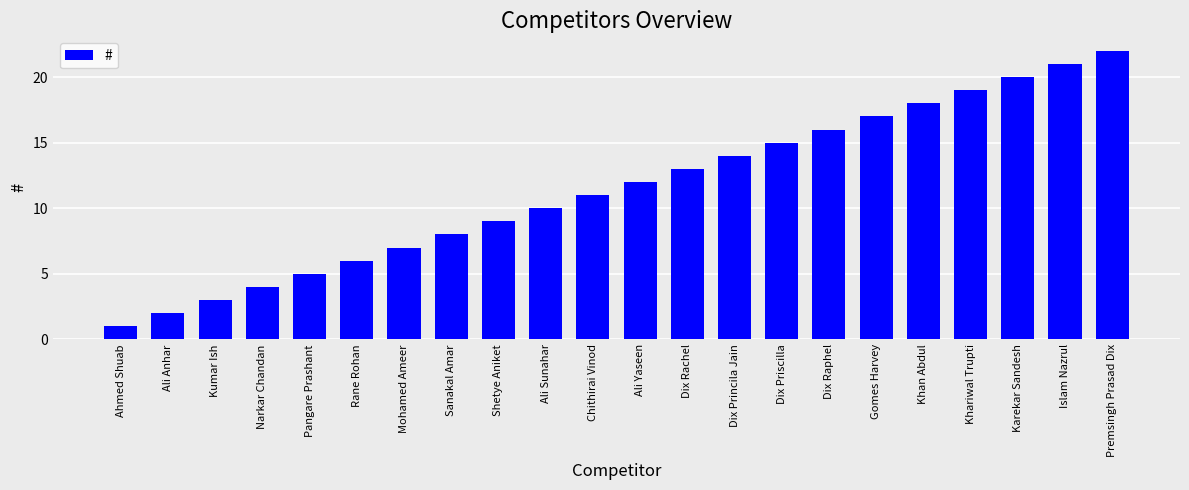

What is the label of the 9th bar from the right?

Dix Princila Jain